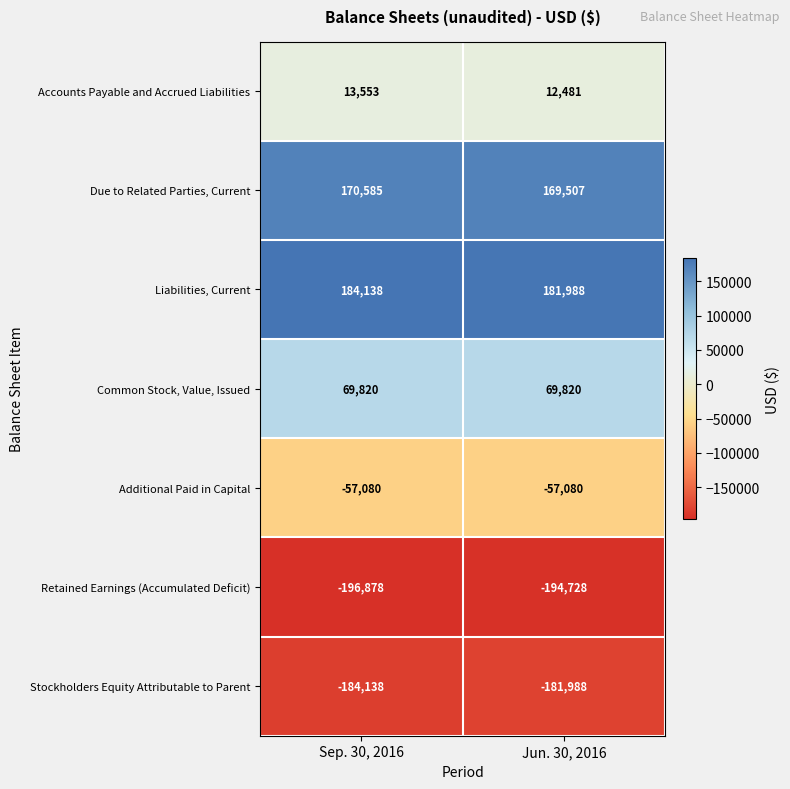

Reading left to right, list all the values displayed in this chart.

Accounts Payable and Accrued Liabilities: Sep. 30, 2016=13553	Jun. 30, 2016=12481
Due to Related Parties, Current: Sep. 30, 2016=170585	Jun. 30, 2016=169507
Liabilities, Current: Sep. 30, 2016=184138	Jun. 30, 2016=181988
Common Stock, Value, Issued: Sep. 30, 2016=69820	Jun. 30, 2016=69820
Additional Paid in Capital: Sep. 30, 2016=-57080	Jun. 30, 2016=-57080
Retained Earnings (Accumulated Deficit): Sep. 30, 2016=-196878	Jun. 30, 2016=-194728
Stockholders Equity Attributable to Parent: Sep. 30, 2016=-184138	Jun. 30, 2016=-181988